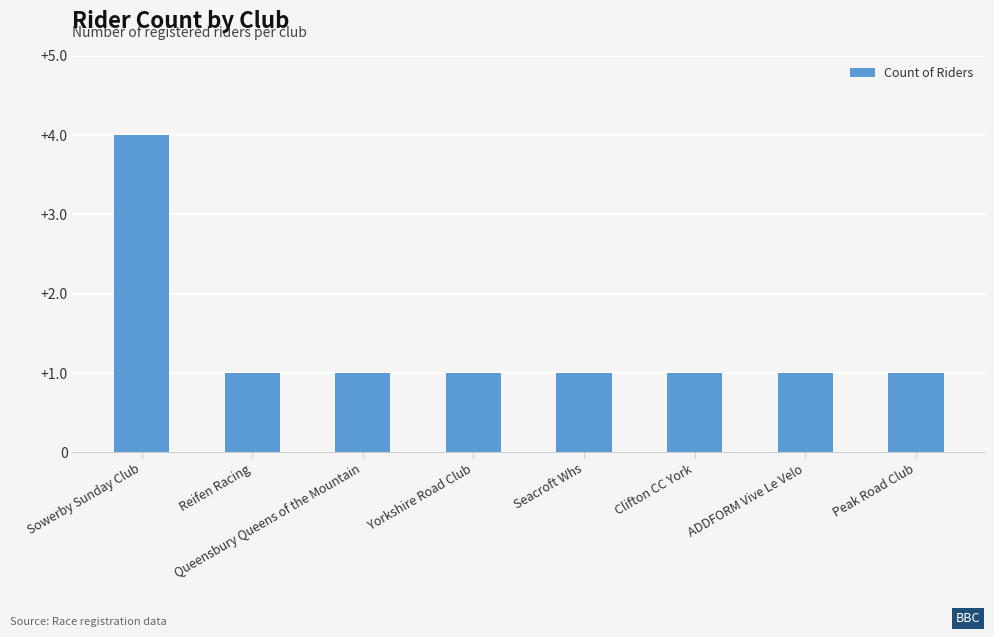

What is the change in value from Sowerby Sunday Club to Seacroft Whs?

-3